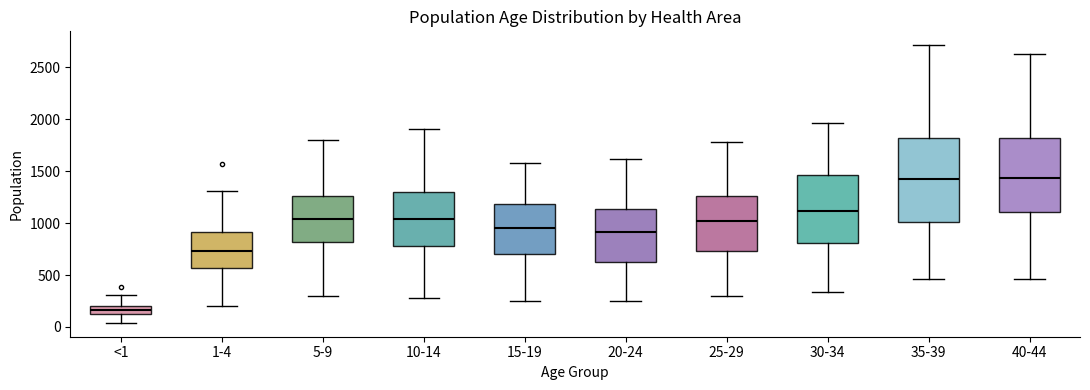

Where does the median line of the box for 25-29 sit on the y-axis? The values are not printed on the chart, so give them approximately, as read against the axis.

1000